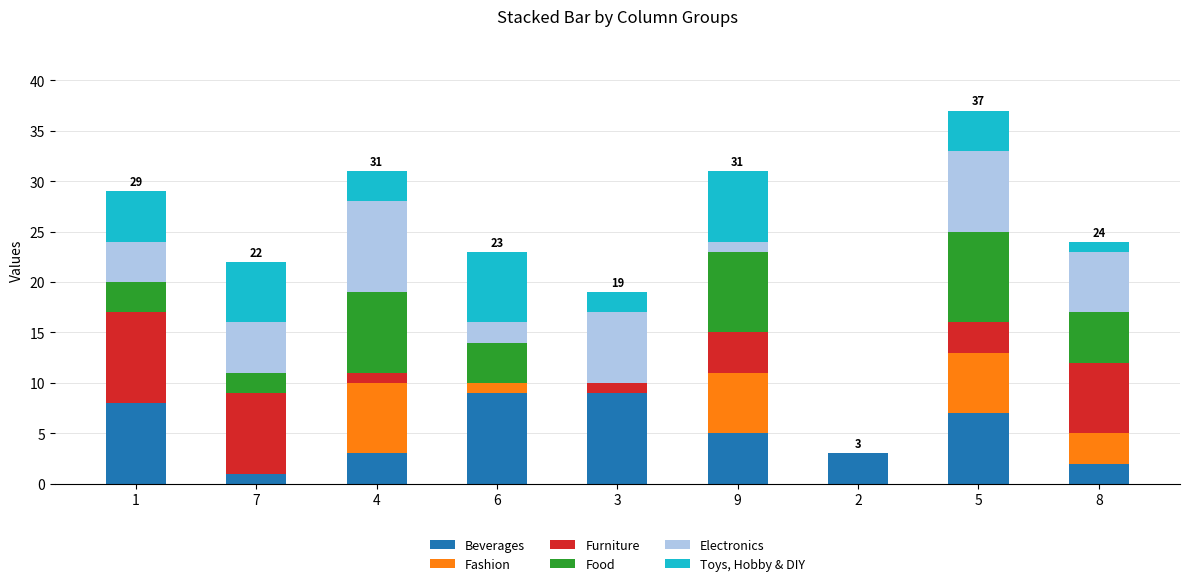

What is the maximum value for Beverages?

9